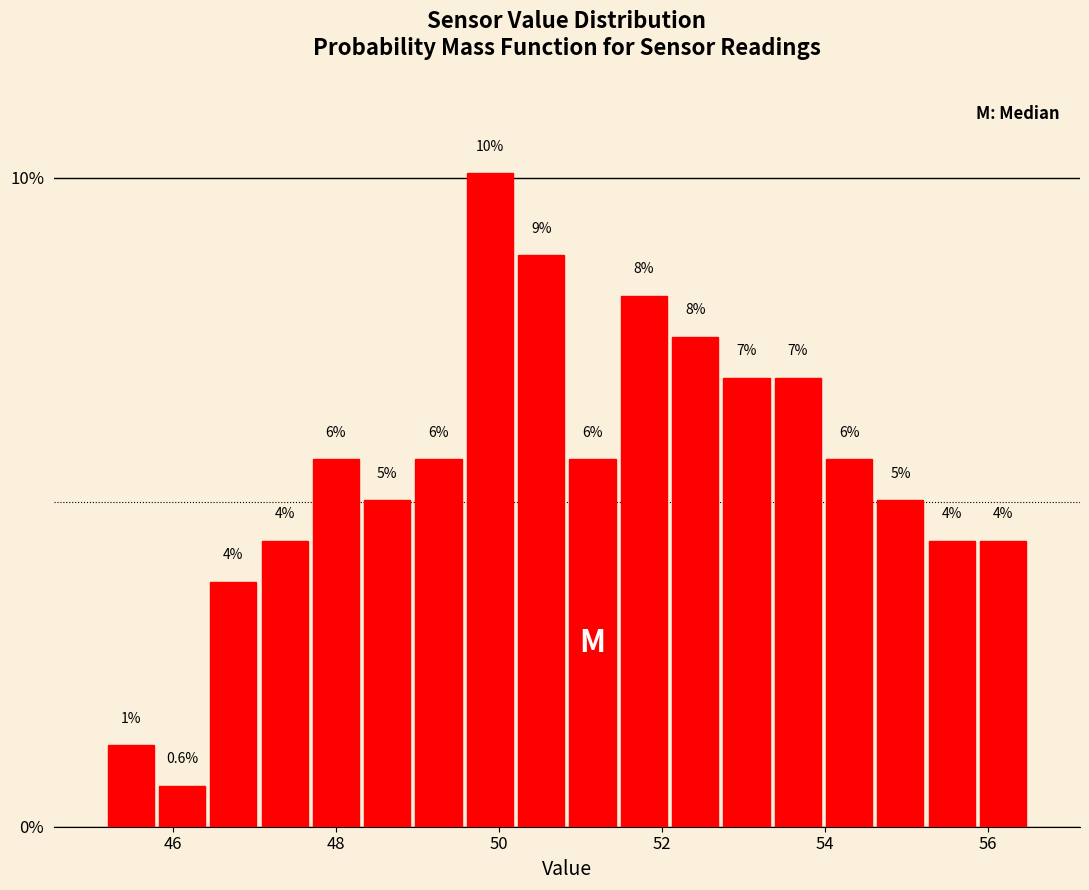

Read against the x-axis, roughly where is the centre of the tallest bar?

49.8